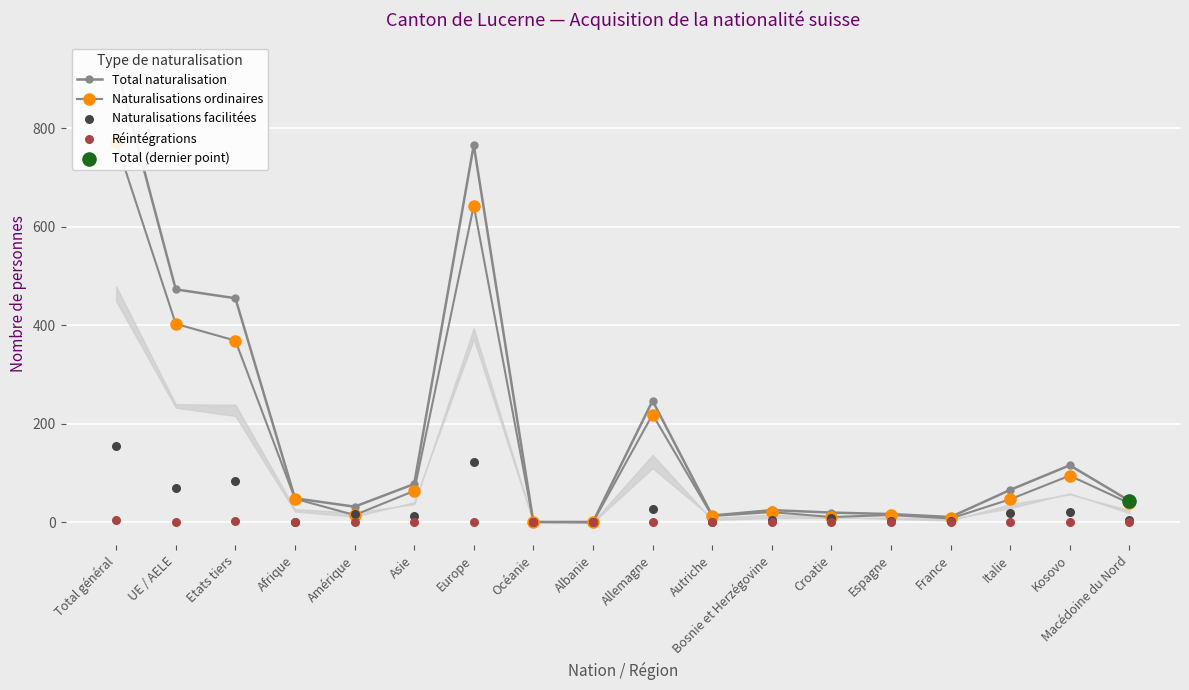

At how many categories does at least one series exceed 179?

5